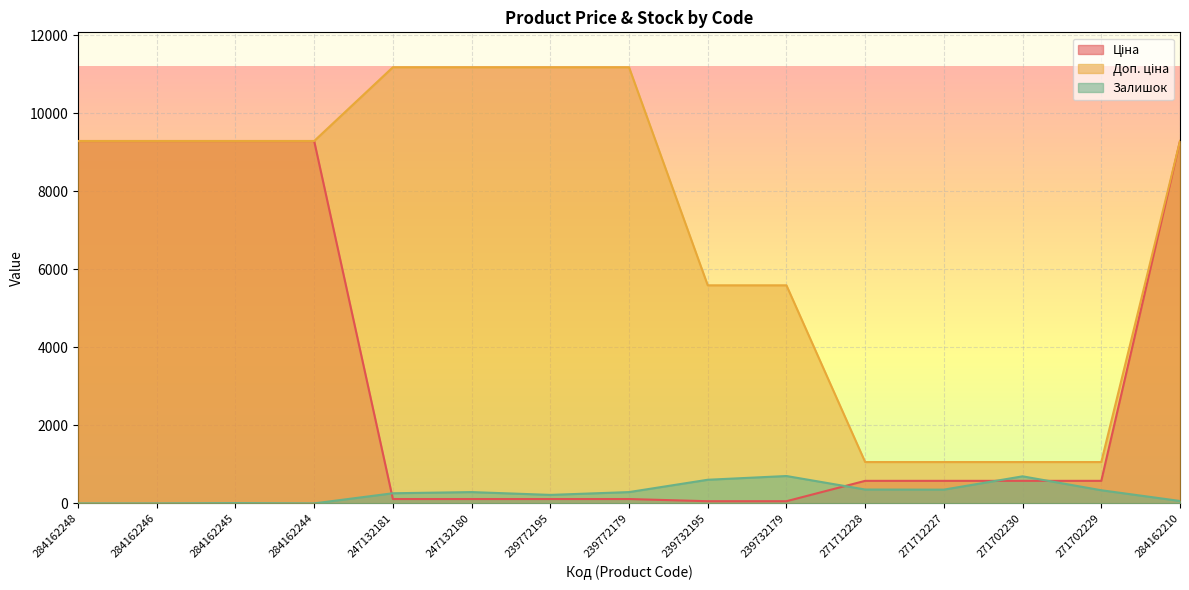

Which series has the widest spread of values?

Доп. ціна